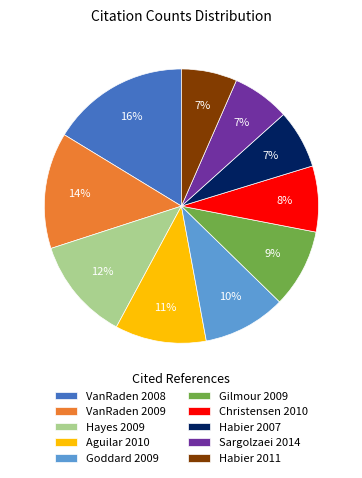

To the nearest percent, what is the combined percentage of Christensen 2010 and Goddard 2009?

18%